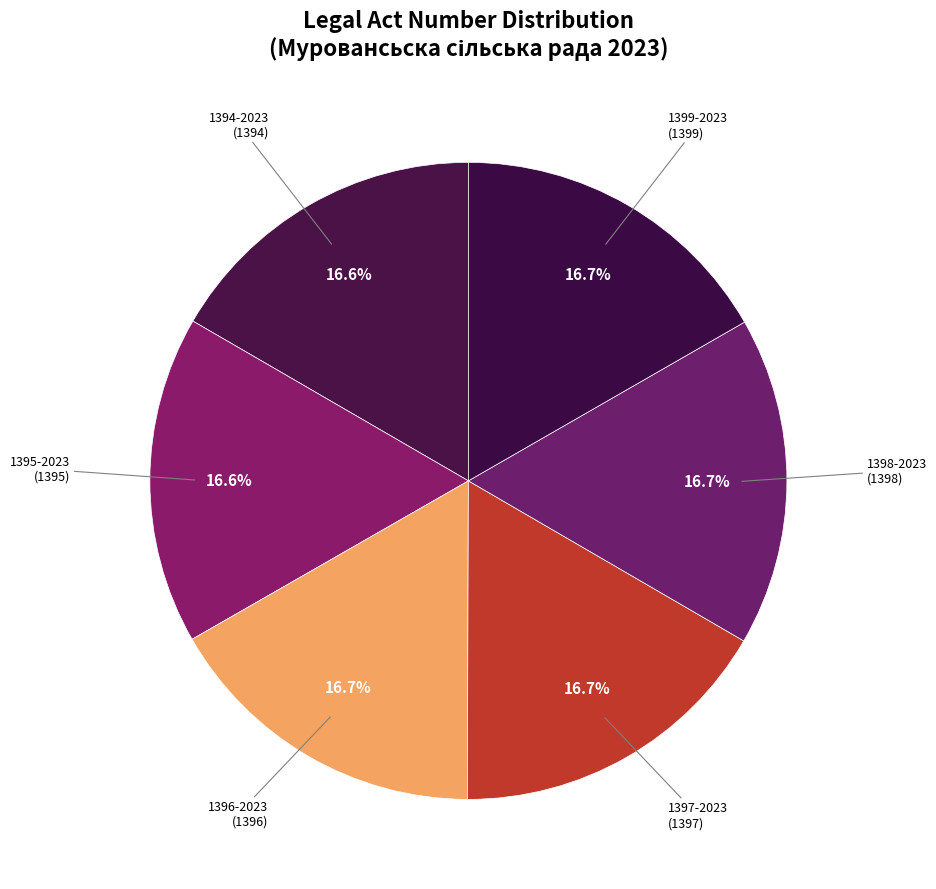

Approximately how many times larger is the value at 1394-2023 compared to 1395-2023?

1.0